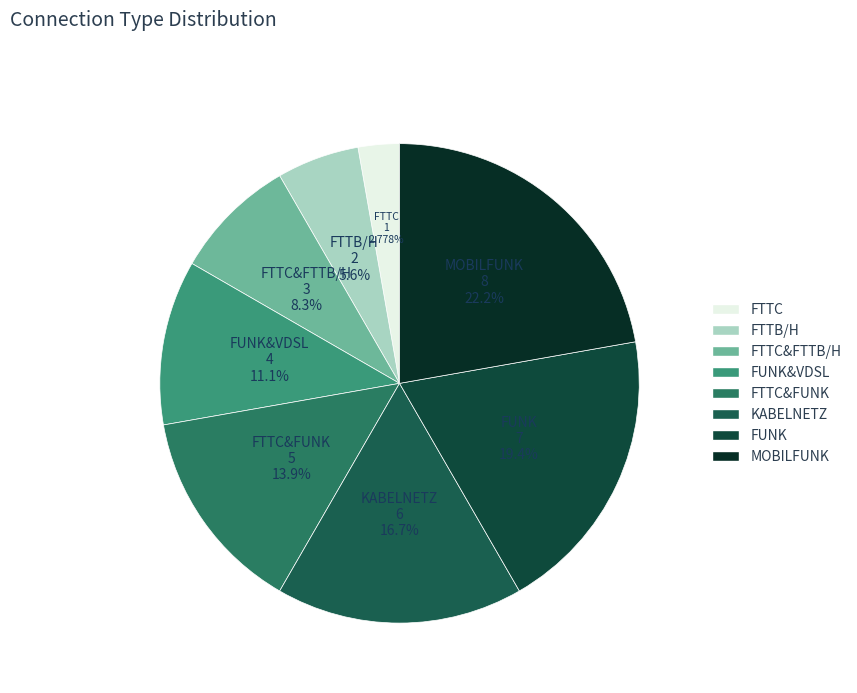

Rank the categories by value from lowest to highest.

FTTC, FTTB/H, FTTC&FTTB/H, FUNK&VDSL, FTTC&FUNK, KABELNETZ, FUNK, MOBILFUNK